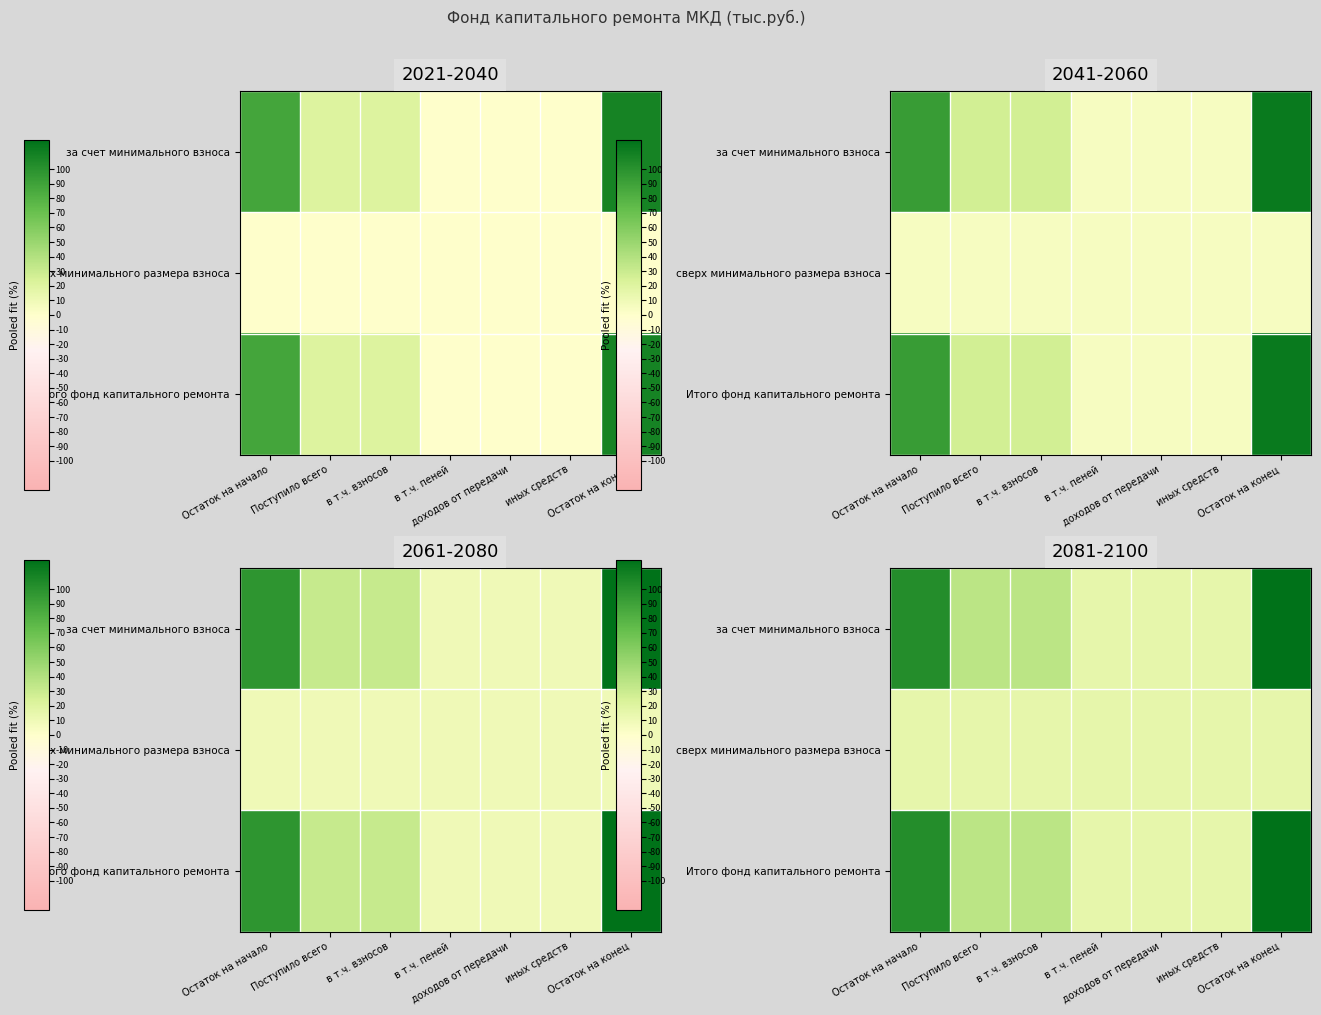

List the series in order of their peak value, lowest first.

сверх минимального размера взноса, за счет минимального взноса, Итого фонд капитального ремонта